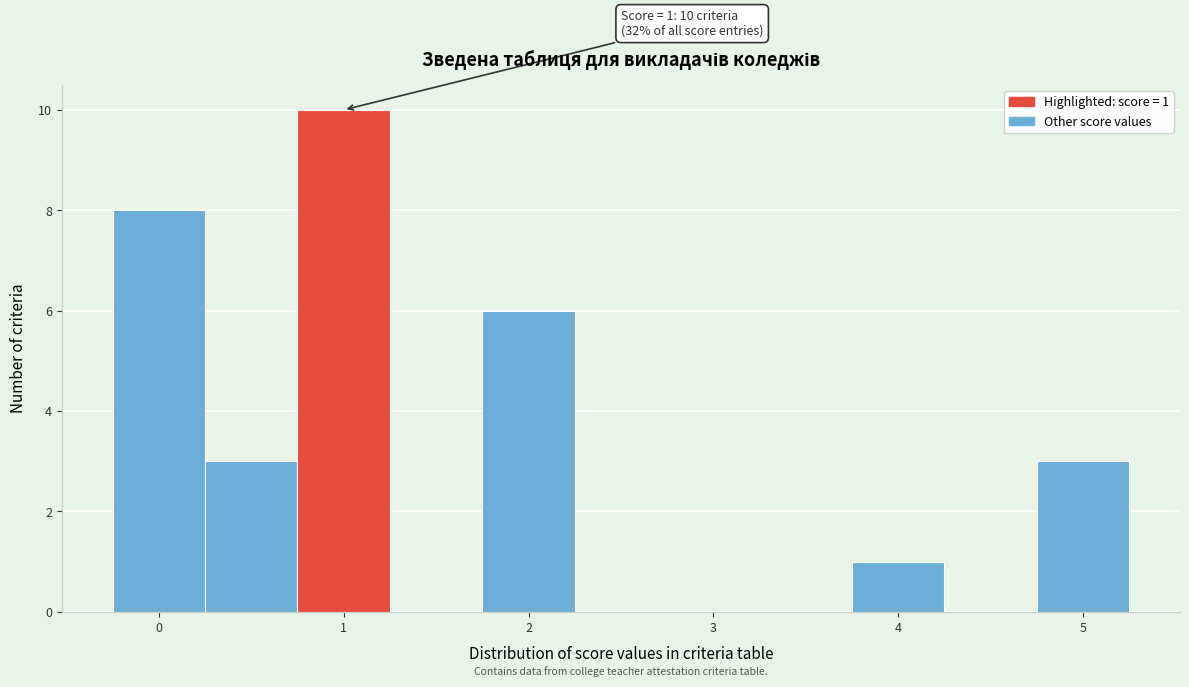

Which range on the x-axis has the tallest bar?

0.75 to 1.25